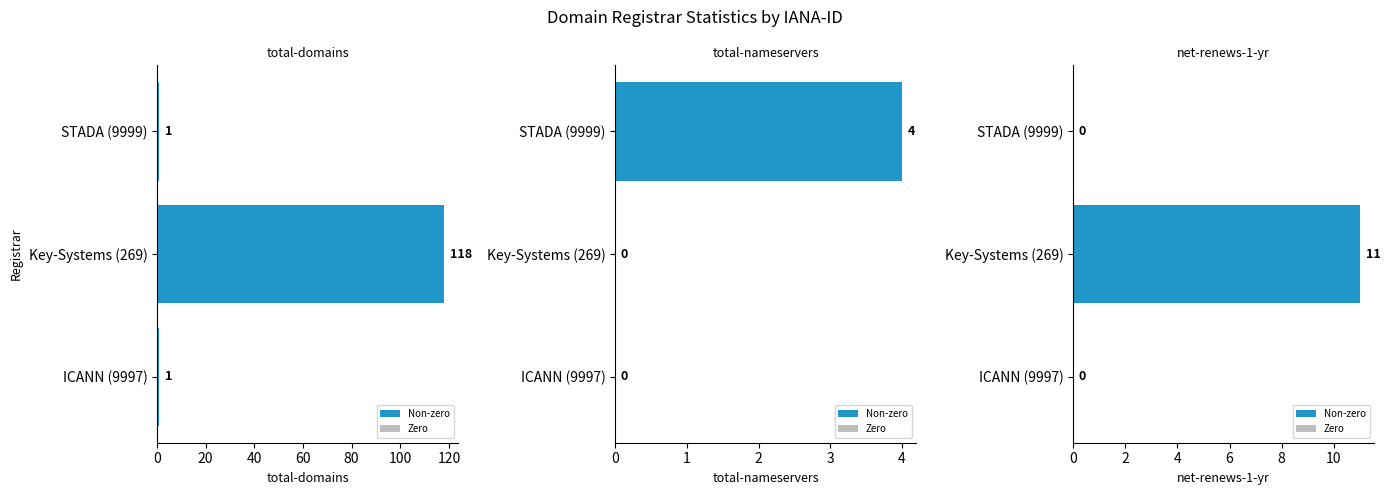

What is the value of the total-domains bar at the 3rd from the left?

1